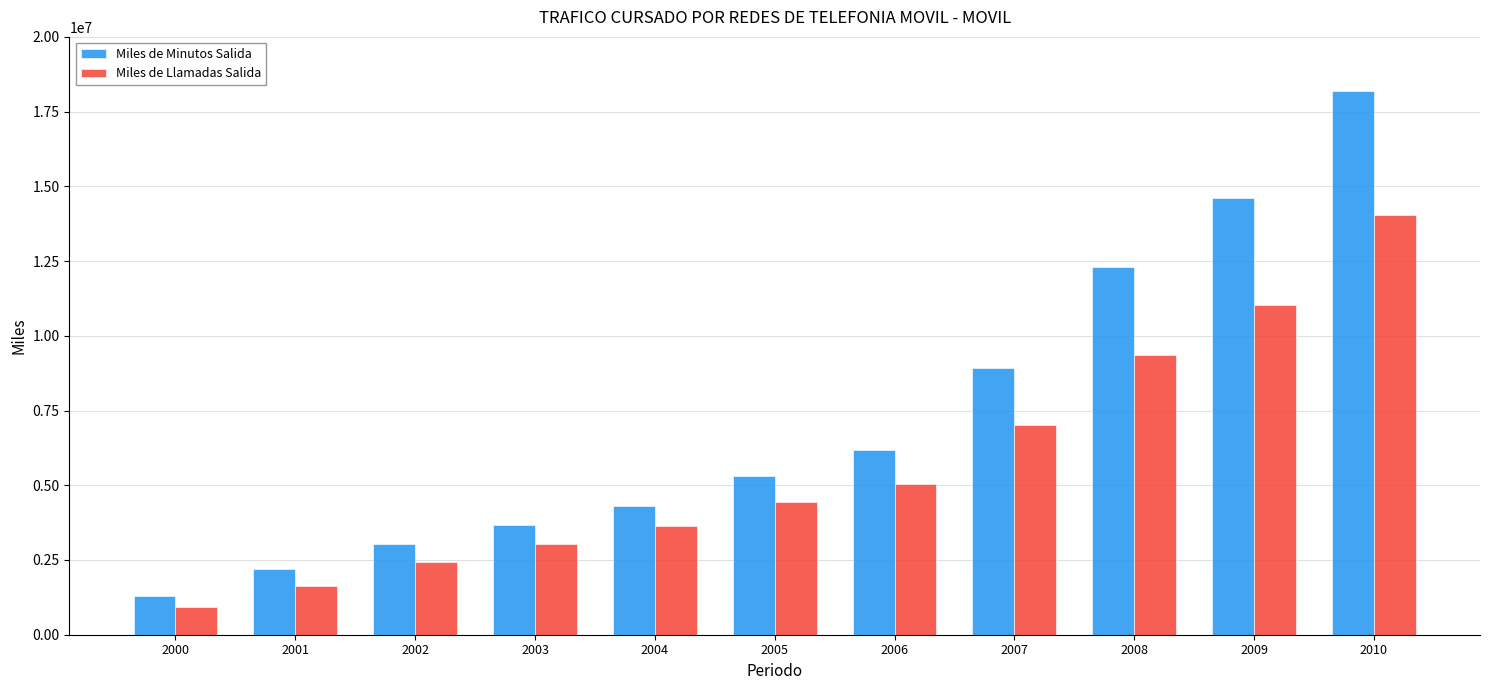

The value of Miles de Minutos Salida at 2010 is 18173382.3. True or false?

True